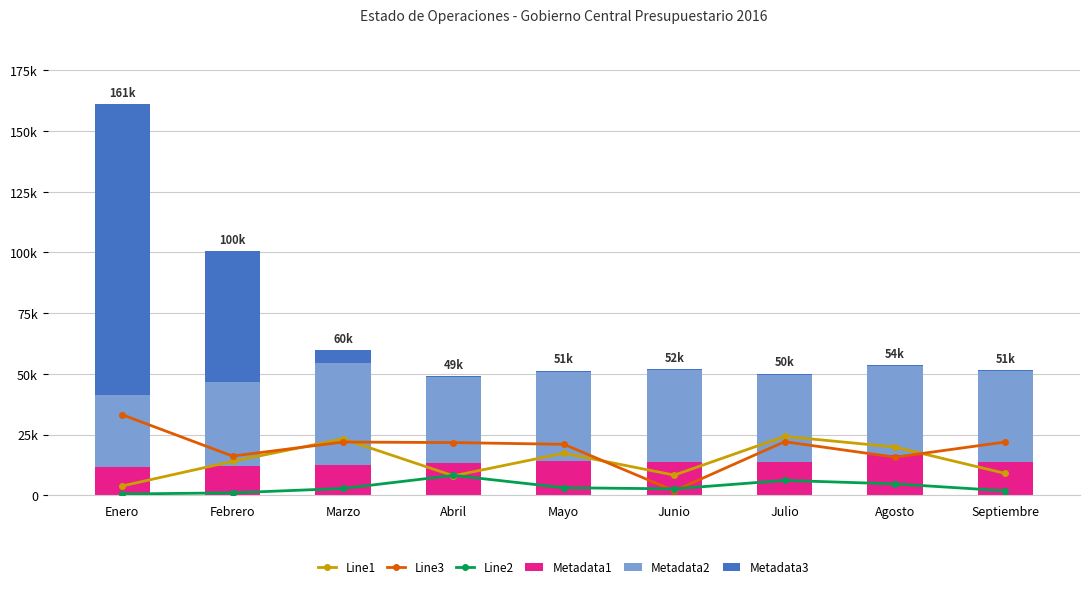

Reading left to right, transcribe all the data shown in this chart.

Line1: Enero=3832	Febrero=13959	Marzo=23218	Abril=8020	Mayo=17322	Junio=8306	Julio=24246	Agosto=19858	Septiembre=8981
Line3: Enero=33166	Febrero=16138	Marzo=21925	Abril=21701	Mayo=20986	Junio=1825	Julio=22059	Agosto=15685	Septiembre=21945
Line2: Enero=526	Febrero=1012	Marzo=2808	Abril=8191	Mayo=3118	Junio=2647	Julio=6128	Agosto=4694	Septiembre=1843
Metadata1: Enero=11735	Febrero=11969	Marzo=12542	Abril=13282	Mayo=14236	Junio=13500	Julio=13624	Agosto=16389	Septiembre=13656
Metadata2: Enero=29615	Febrero=34838	Marzo=41754	Abril=35300	Mayo=36705	Junio=38027	Julio=35958	Agosto=36830	Septiembre=37396
Metadata3: Enero=119587	Febrero=53564	Marzo=5457	Abril=401	Mayo=366	Junio=340	Julio=314	Agosto=356	Septiembre=360